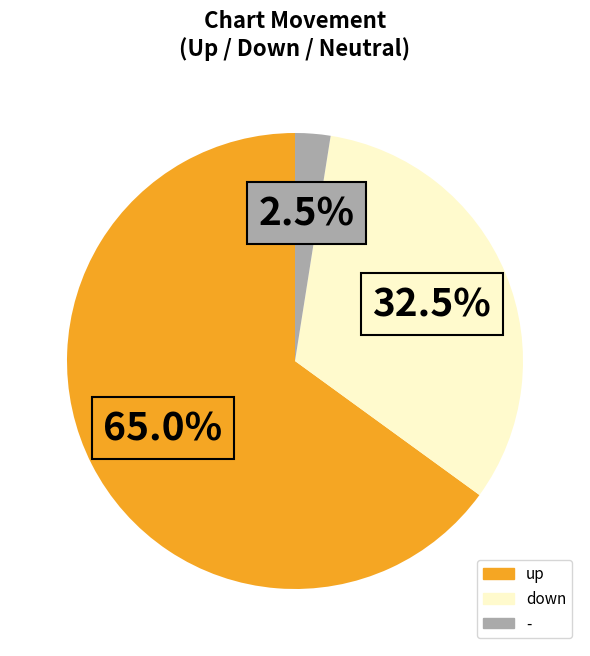

How many segments does this pie chart have?

3